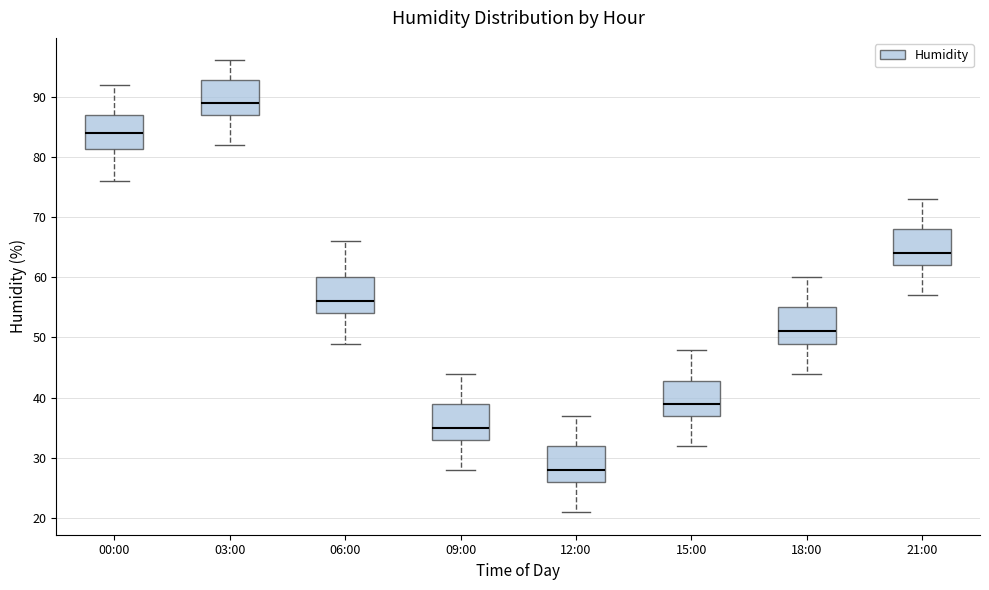

Which box's median line is the lowest?

12:00